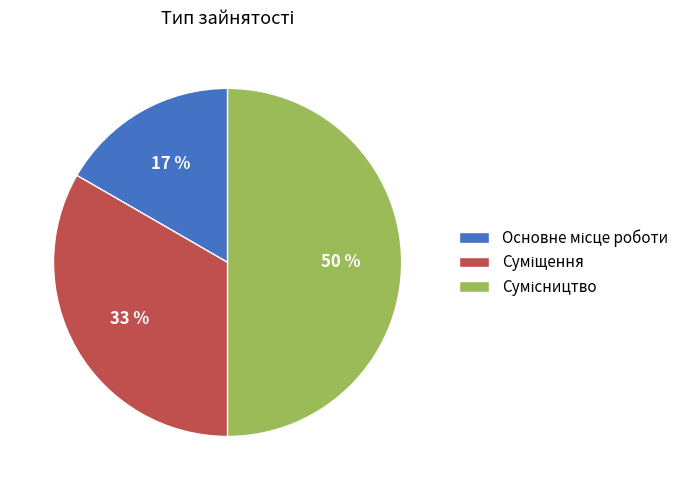

To the nearest percent, what is the difference between the largest and smallest slice percentages?

33%